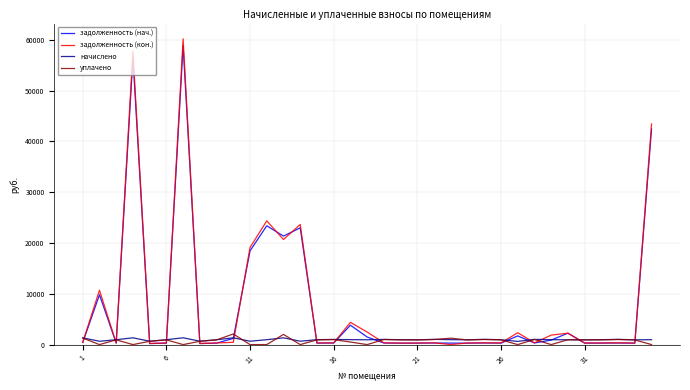

True or false: начислено and задолженность (нач.) cross at least once.

True